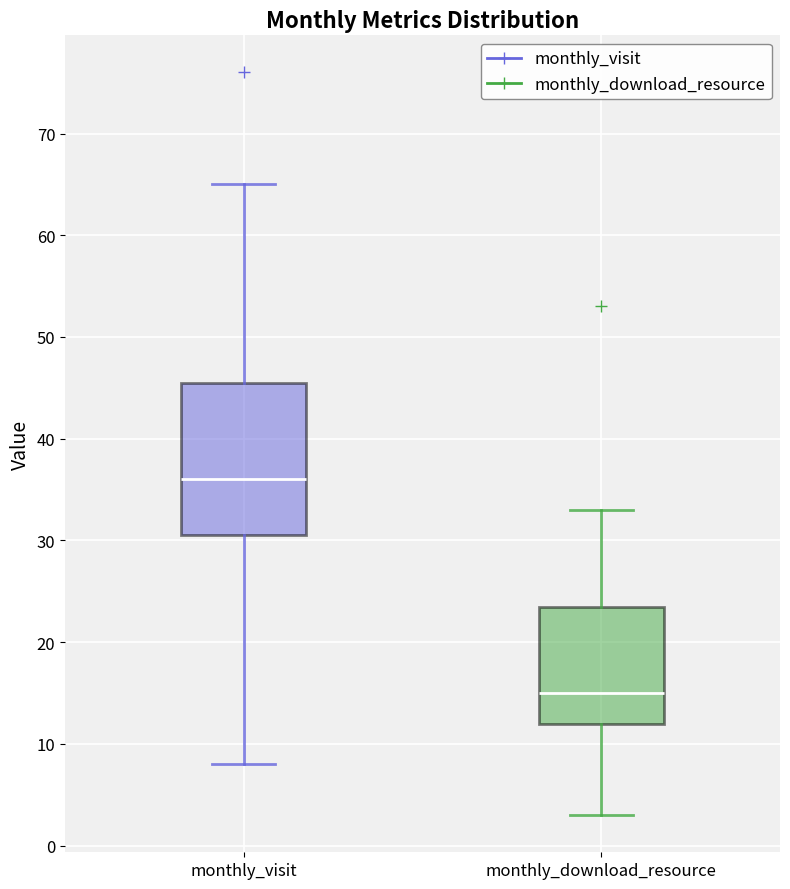

Where does the upper whisker of the box for monthly_visit end on the y-axis? The values are not printed on the chart, so give them approximately, as read against the axis.

65